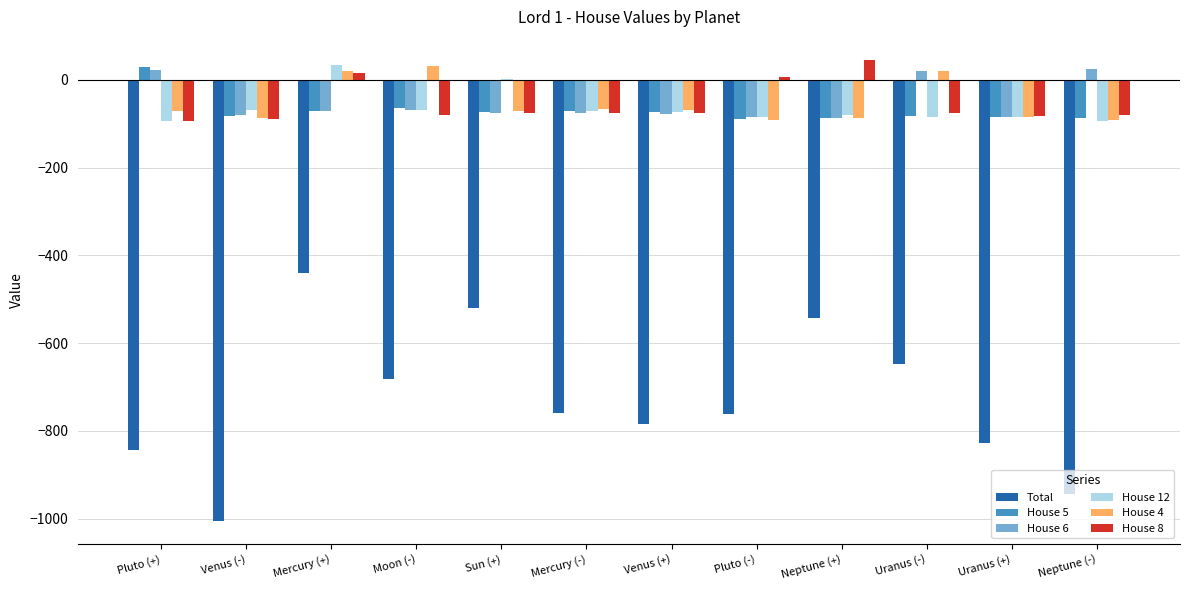

The Total series shows -760.4 at Mercury (-). True or false?

True